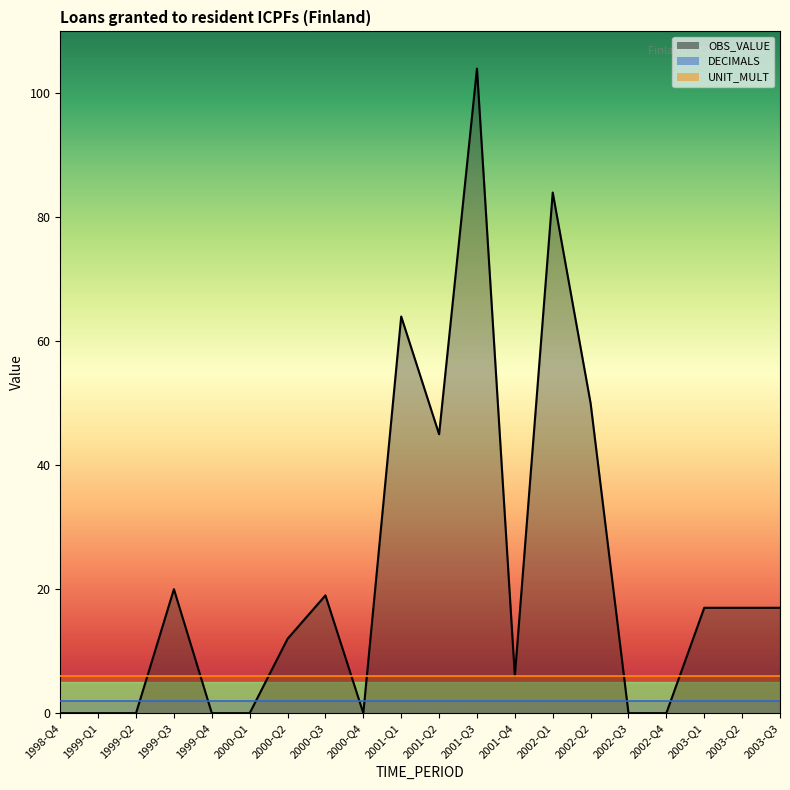

True or false: UNIT_MULT has more than 0 interior local peaks.

False